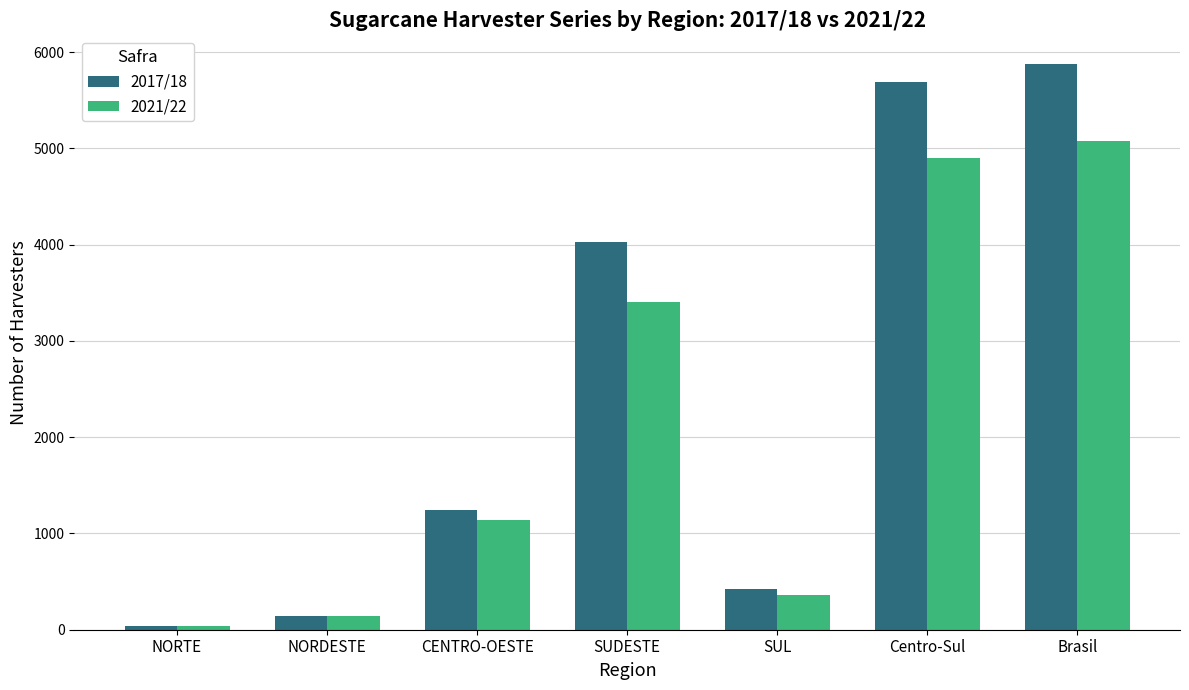

Which series has the largest range (max minus min)?

2017/18